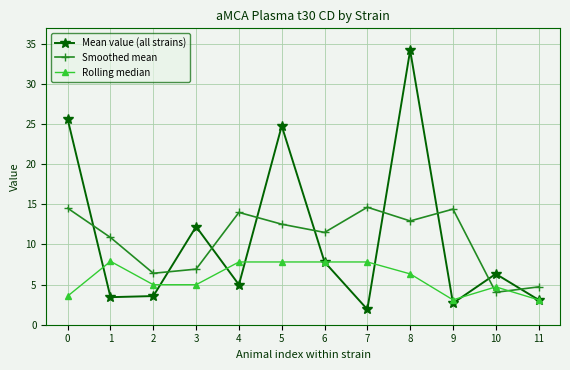

Is it true that Smoothed mean equals 20.3 at 4?

False